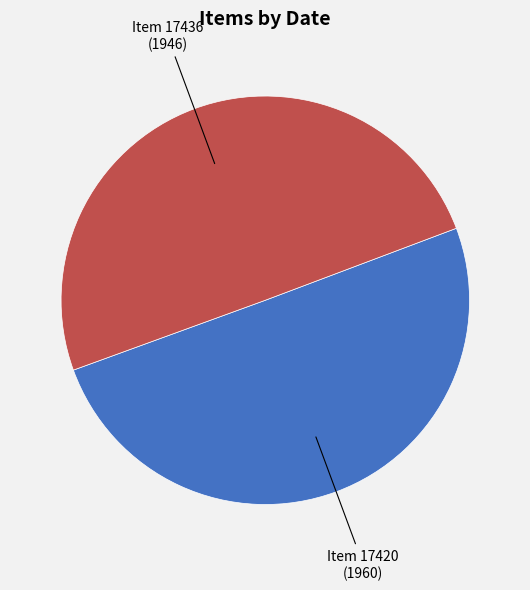

Is the sum of Item 17436 (1946) and Item 17420 (1960) greater than half?

Yes